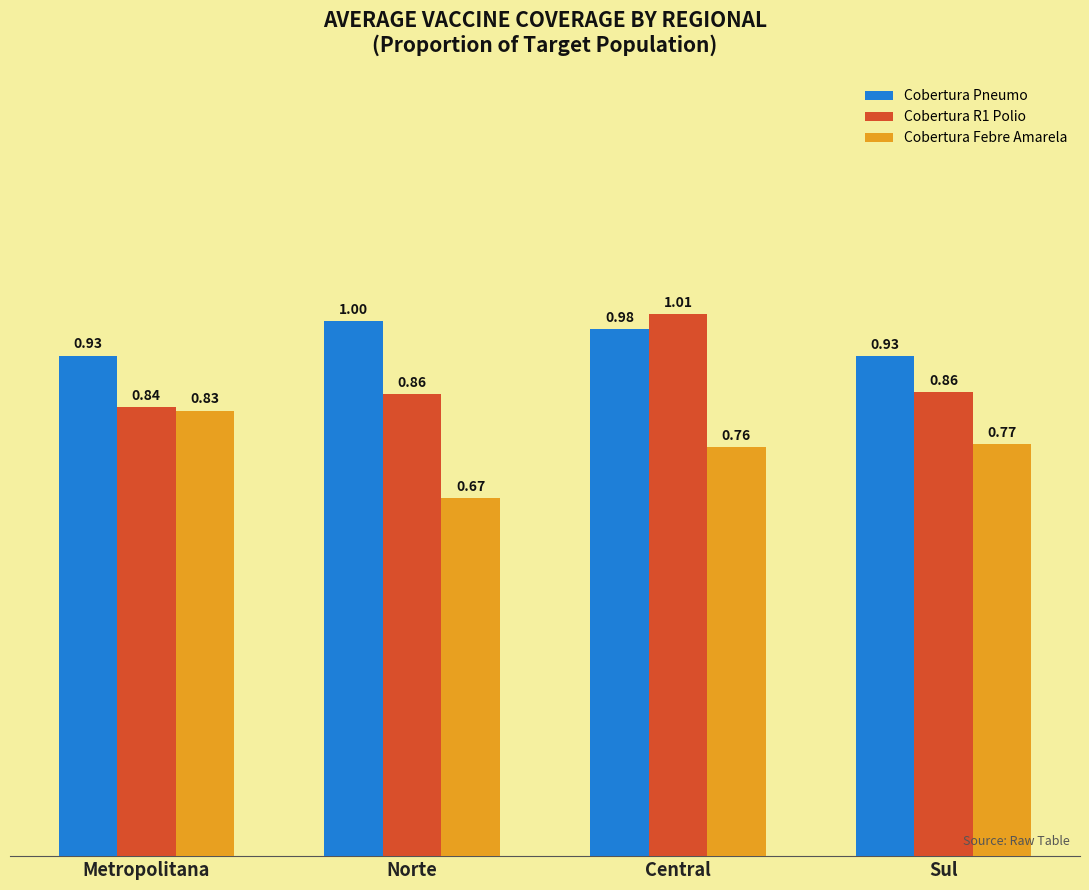

Count the number of categories in the chart.

4